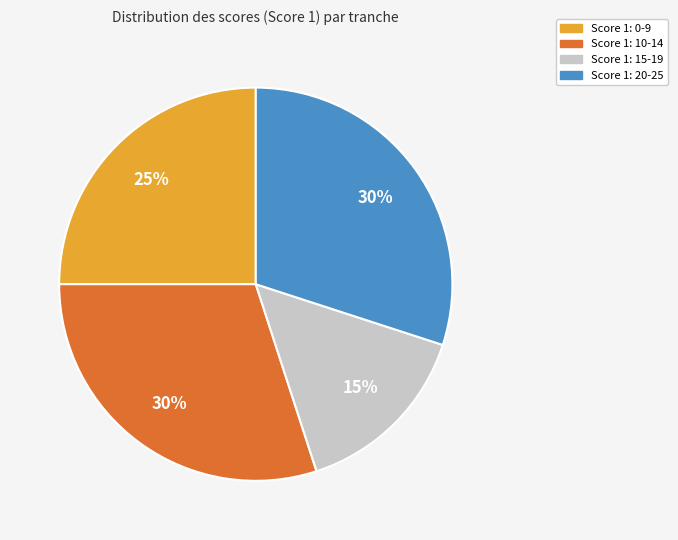

What is the smallest slice in the pie chart?

Score 1: 15-19